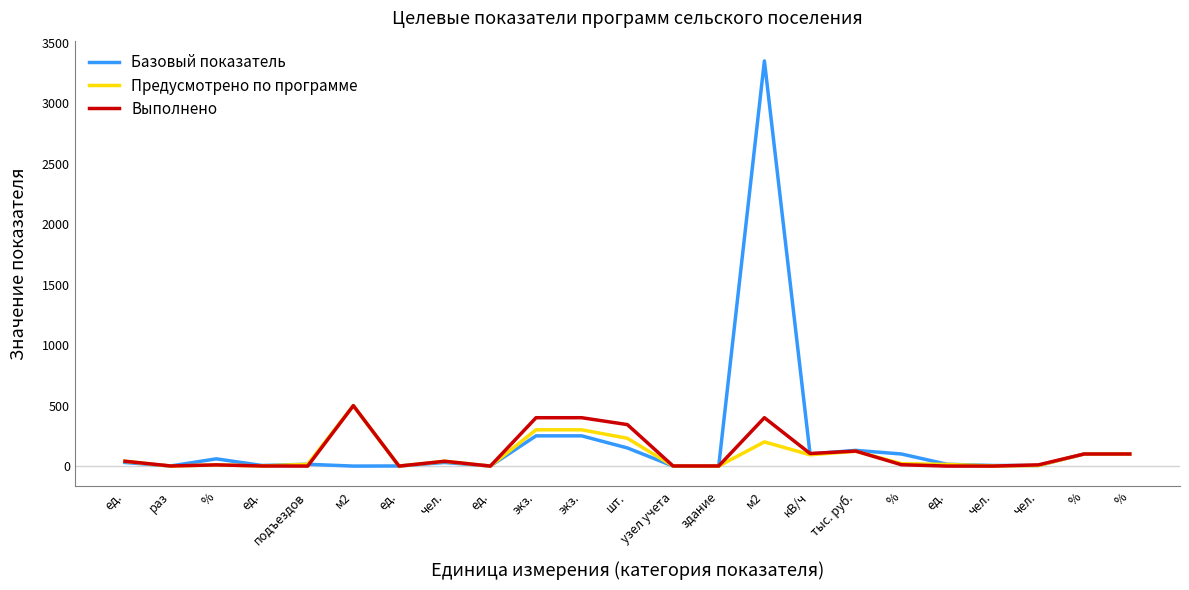

Count the number of categories in the chart.

23